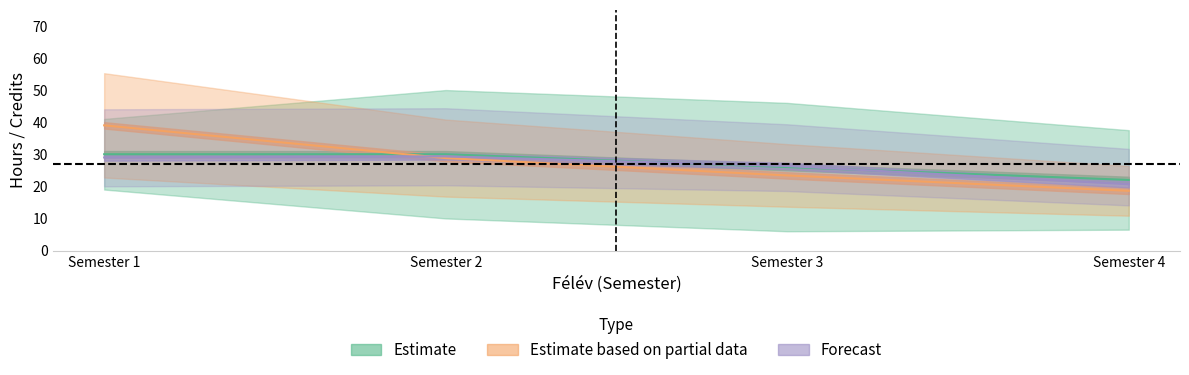

What is the difference between the maximum and minimum values in the Forecast series?

8.7